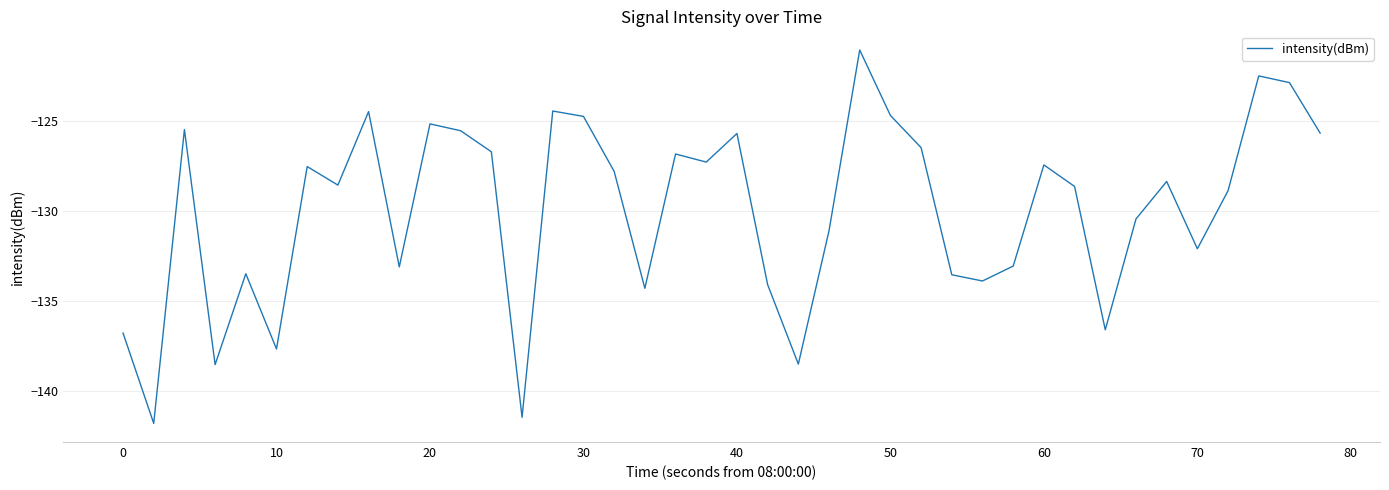

What is the maximum value shown in the chart?

-121.1